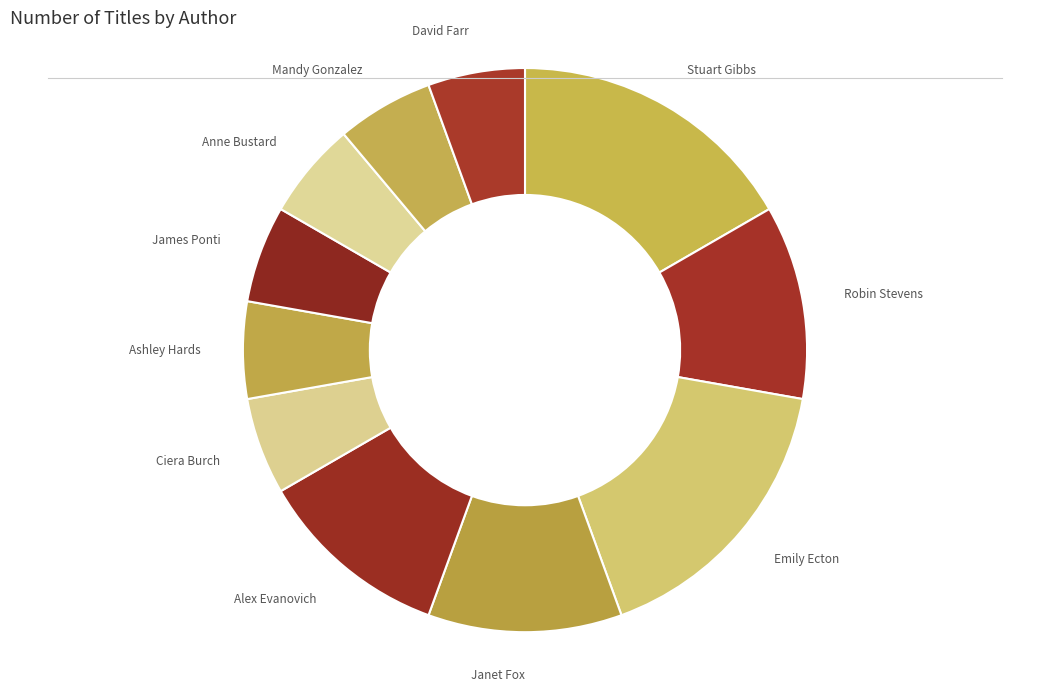

Is Alex Evanovich the majority of the pie?

No